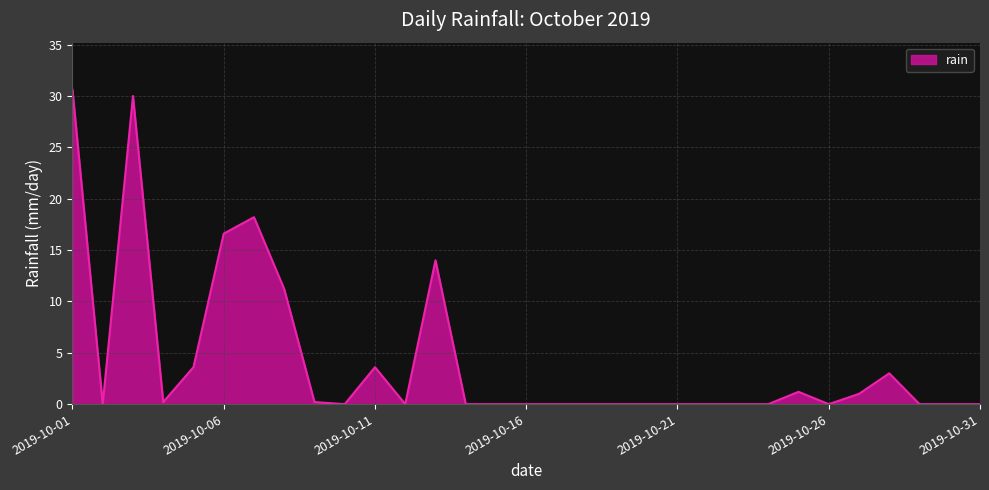

What is the greatest value displayed?

30.6